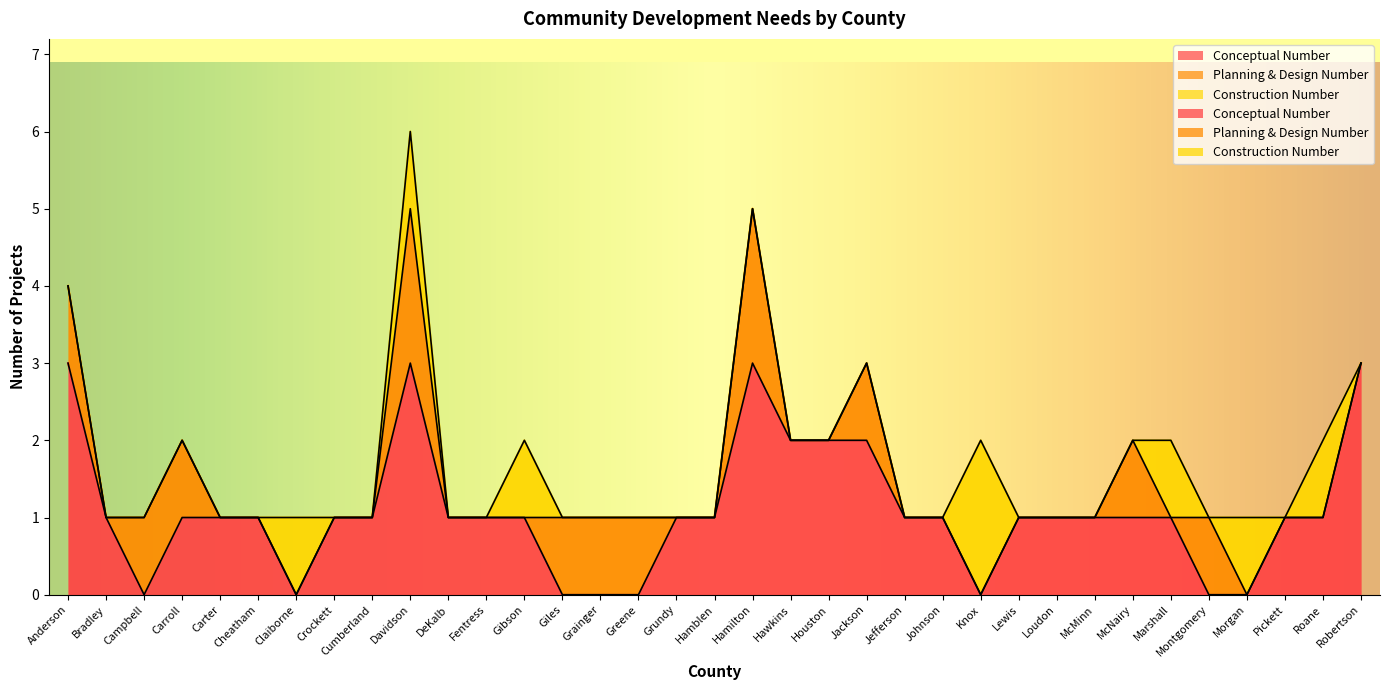

At which category does Conceptual Number reach its first local valley?

Campbell